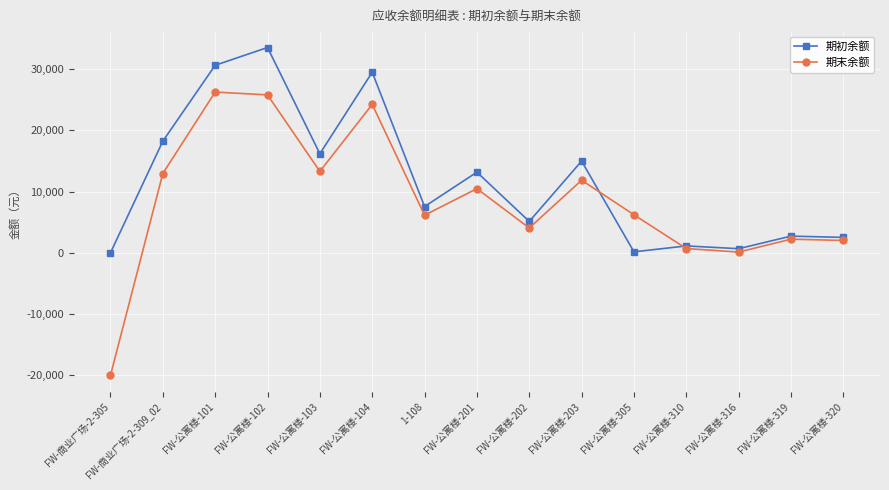

At FW-公寓楼-101, list the series in order from largest to smallest.

期初余额, 期末余额